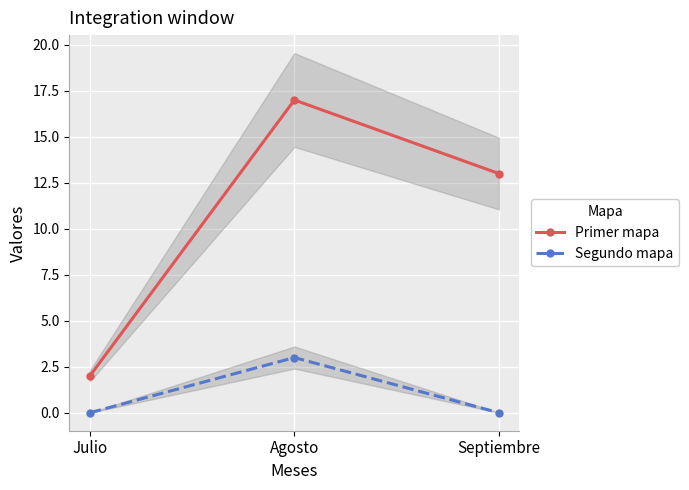

Is it true that Primer mapa equals 2 at Julio?

True